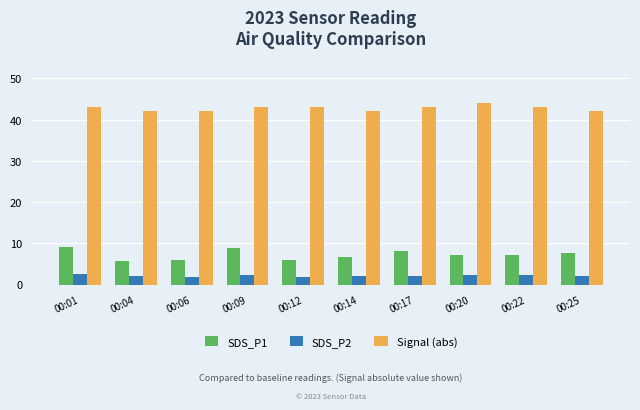

What is the approximate value of SDS_P1 at 00:06?

5.9